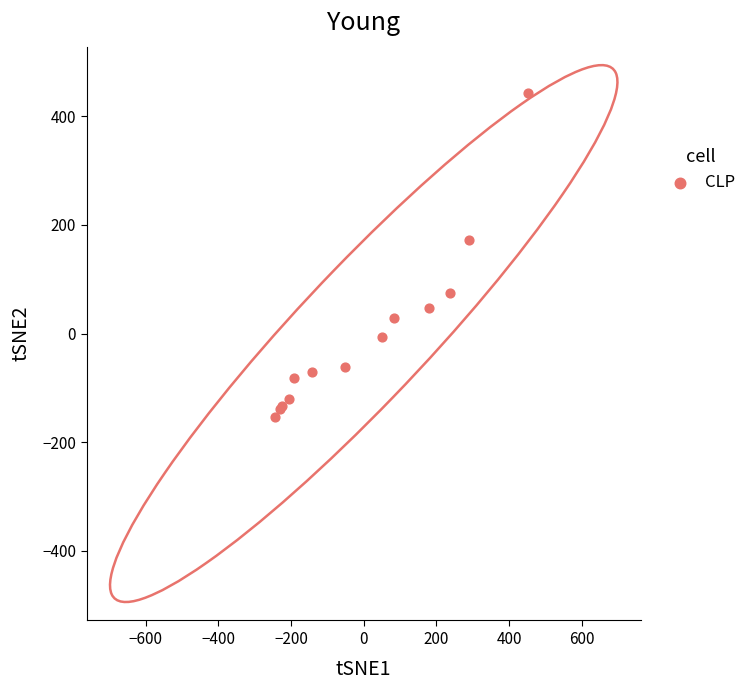

What Y value in the scatter plot is closest to 144?

173.1